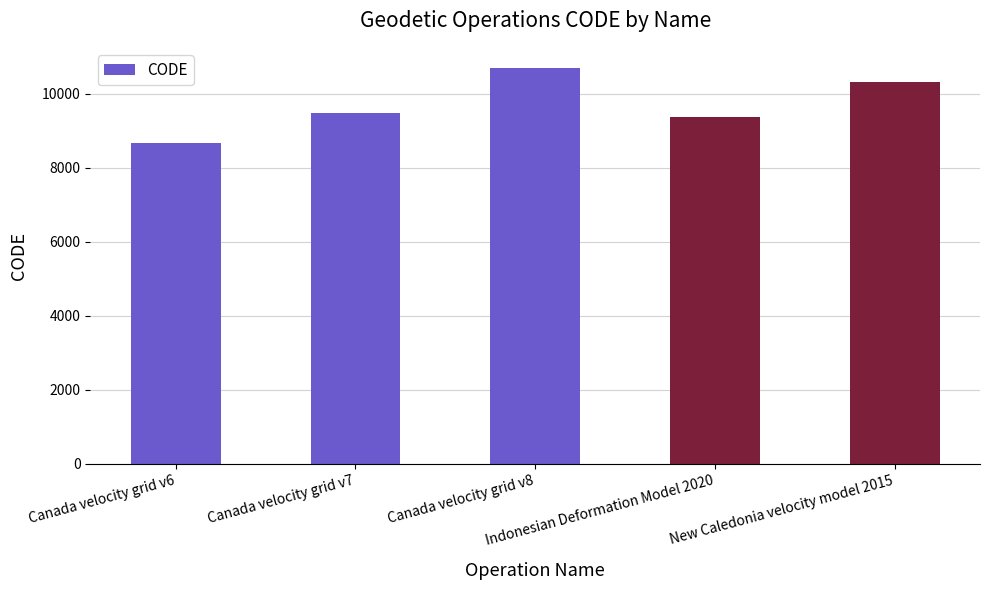

Reading left to right, list all the values displayed in this chart.

Canada velocity grid v6=8676	Canada velocity grid v7=9483	Canada velocity grid v8=10707	Indonesian Deformation Model 2020=9375	New Caledonia velocity model 2015=10323